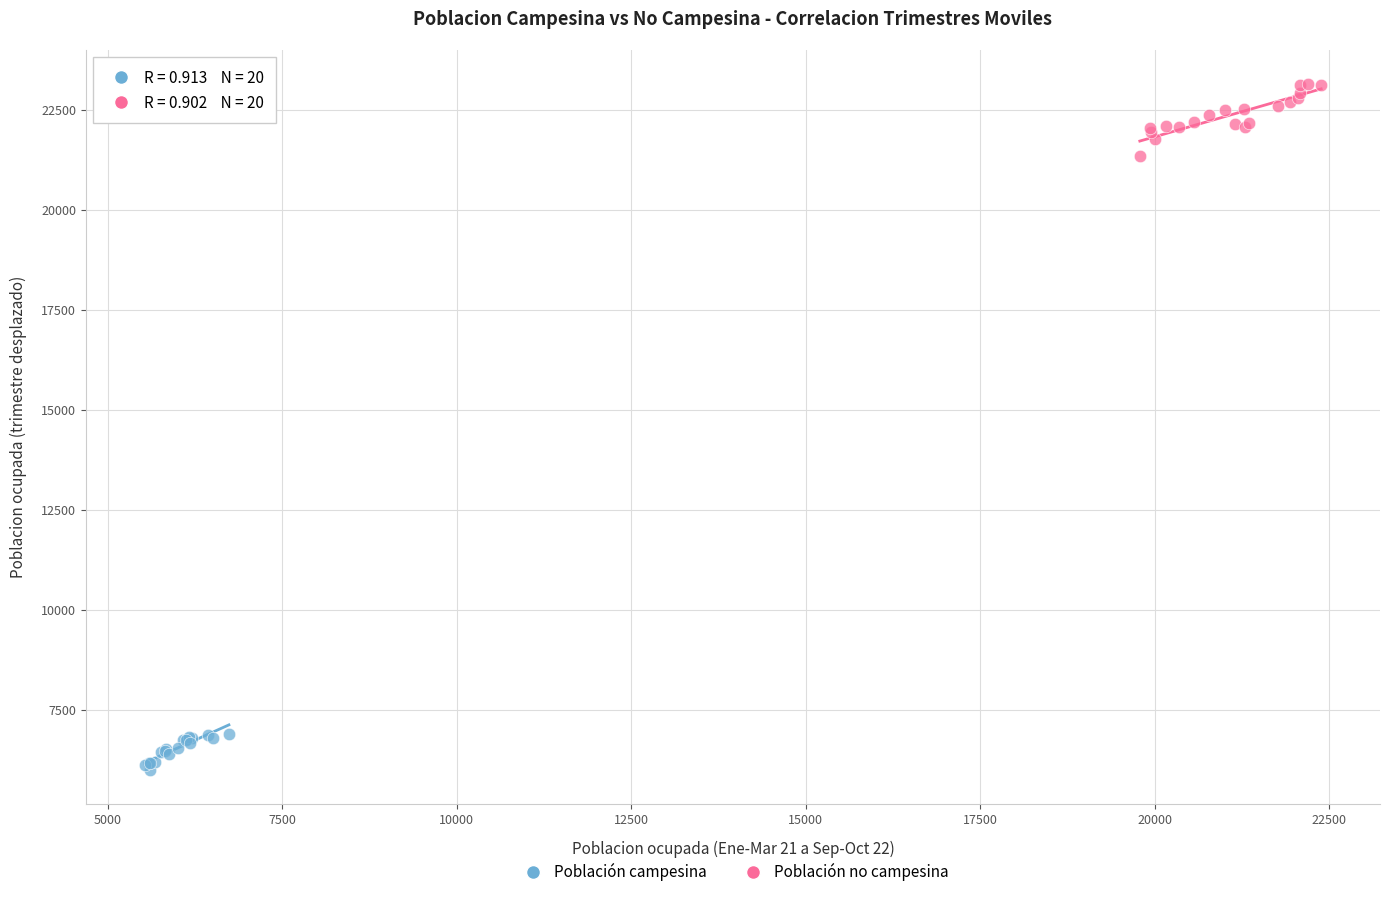

Which series reaches the maximum Y coordinate?

Población no campesina